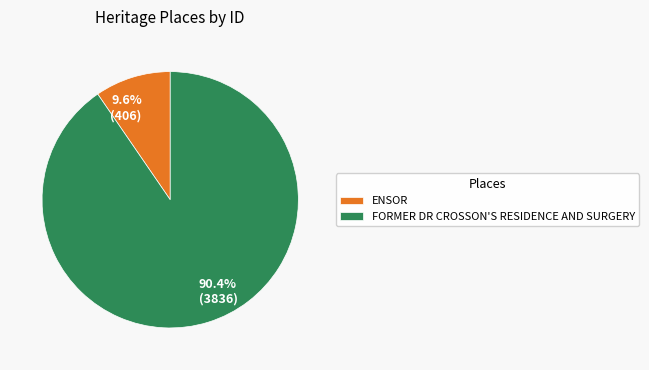

Which has a higher value, ENSOR or FORMER DR CROSSON'S RESIDENCE AND SURGERY?

FORMER DR CROSSON'S RESIDENCE AND SURGERY